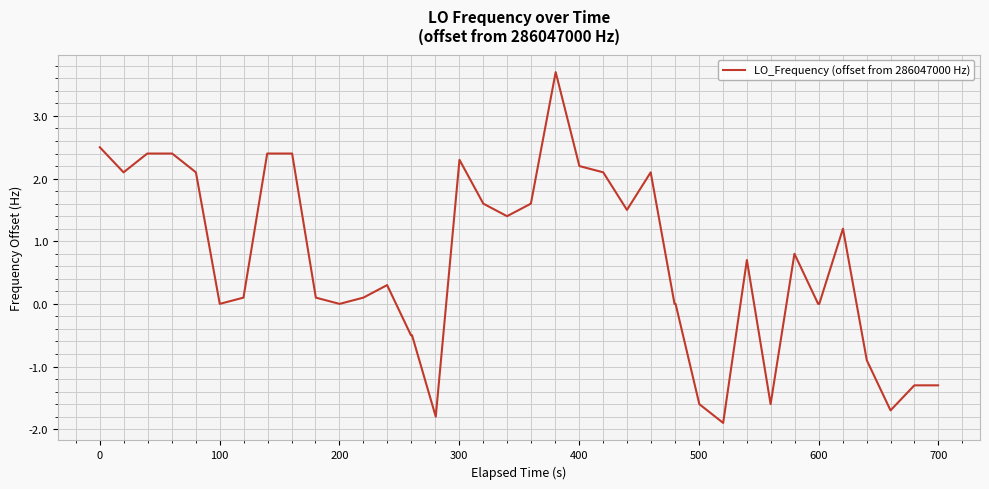

What is the sum of all values?

27.4